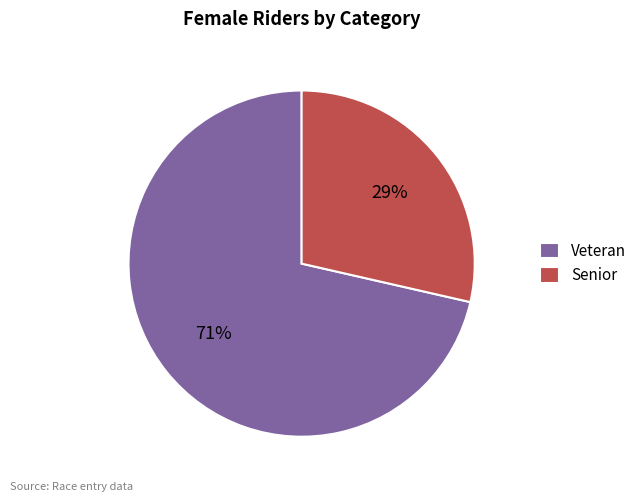

The Senior slice represents 35% of the pie. True or false?

False